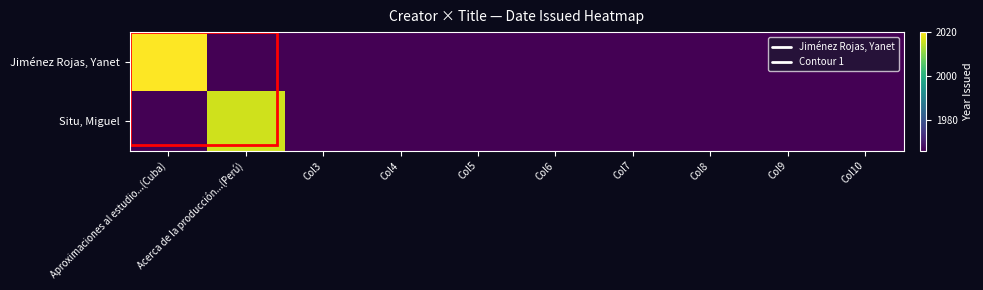

How many distinct data groups are displayed?

2